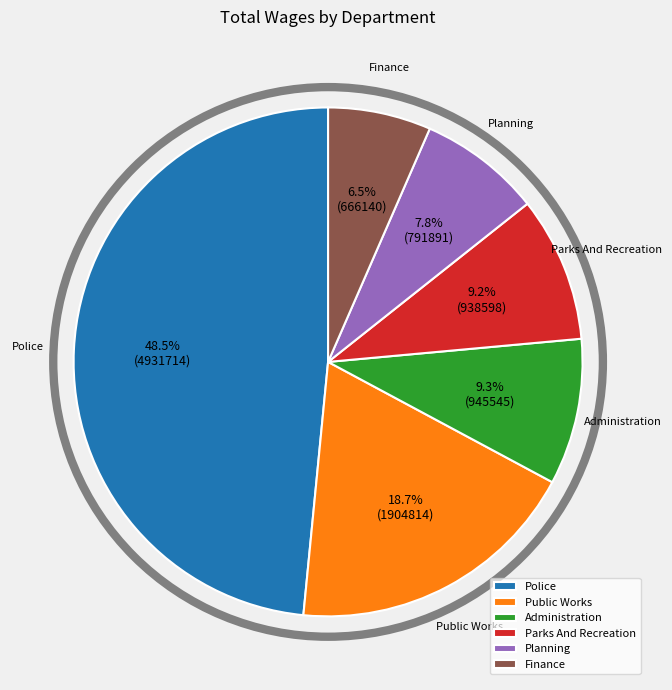

How many segments does this pie chart have?

6